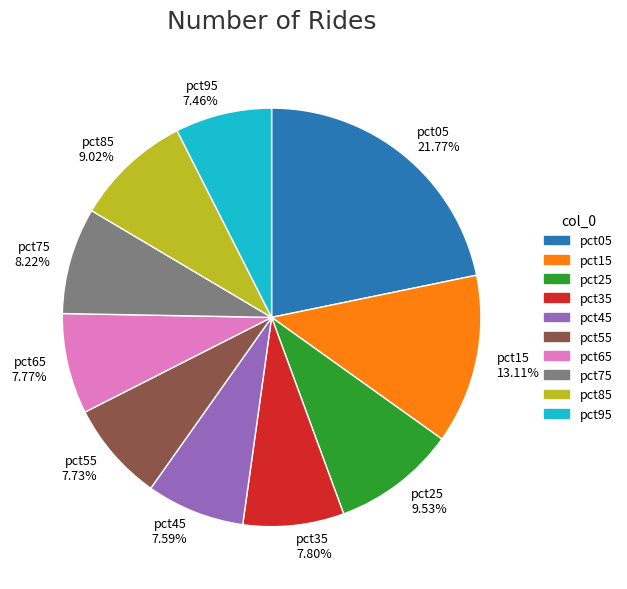

Is the sum of pct05 21.77% and pct85 9.02% greater than half?

No